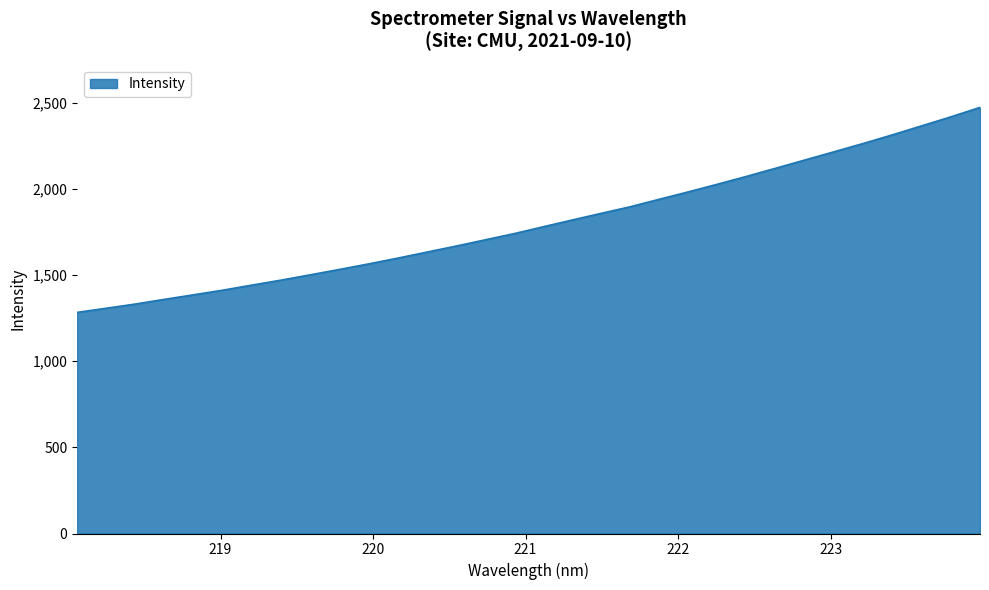

What is the greatest value displayed?

2473.1